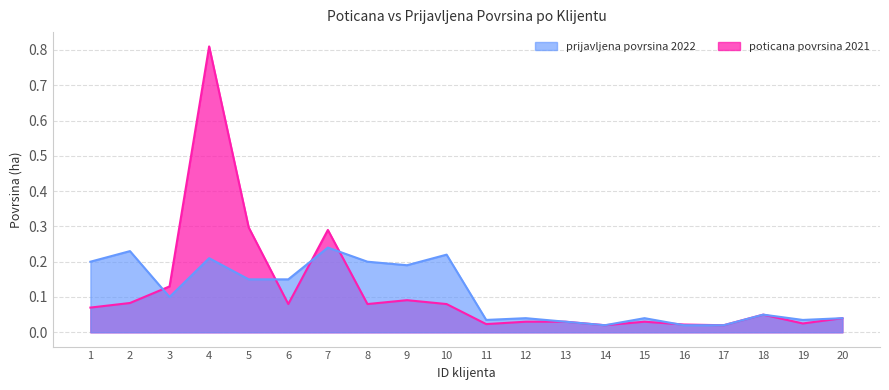

What is the average value of the prijavljena povrsina 2022 series?

0.1